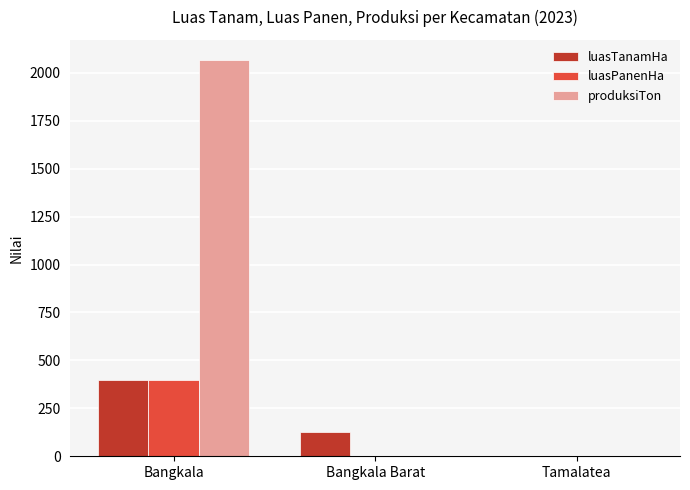

The luasTanamHa series shows 681 at Bangkala. True or false?

False